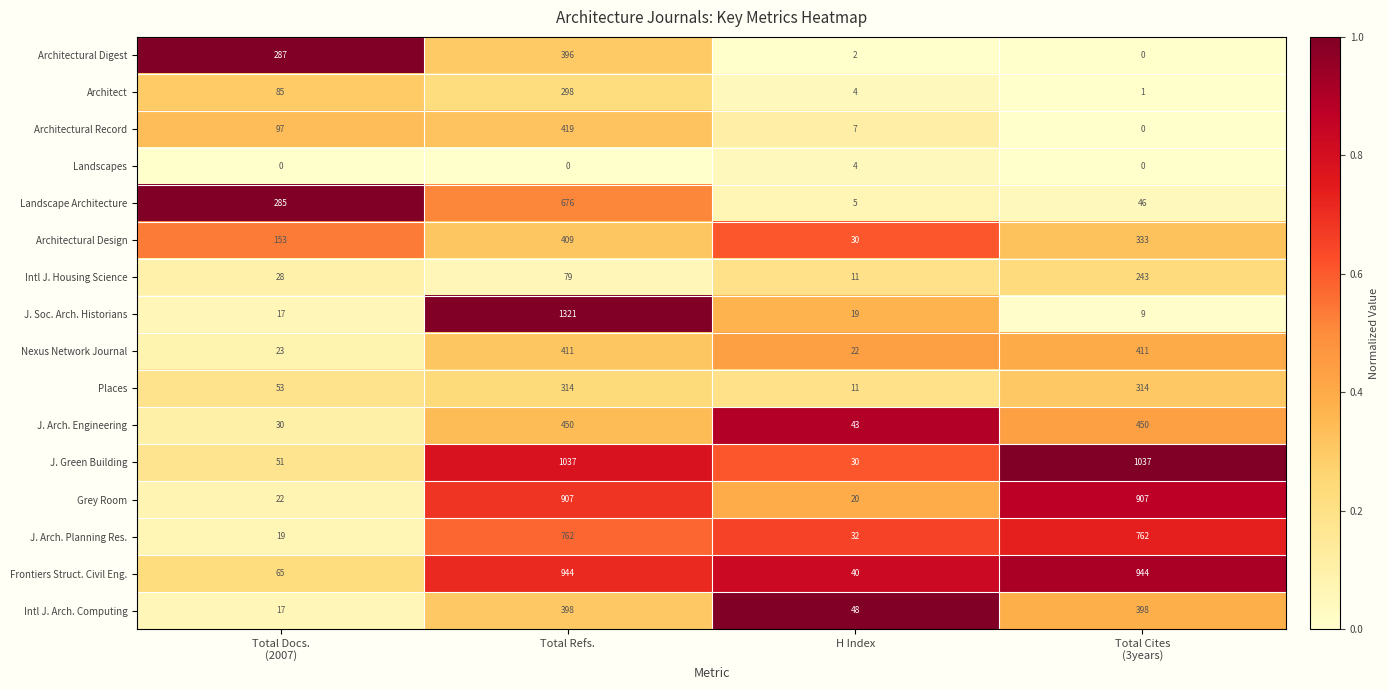

True or false: J. Arch. Planning Res. has a value of 43 at H Index.

False